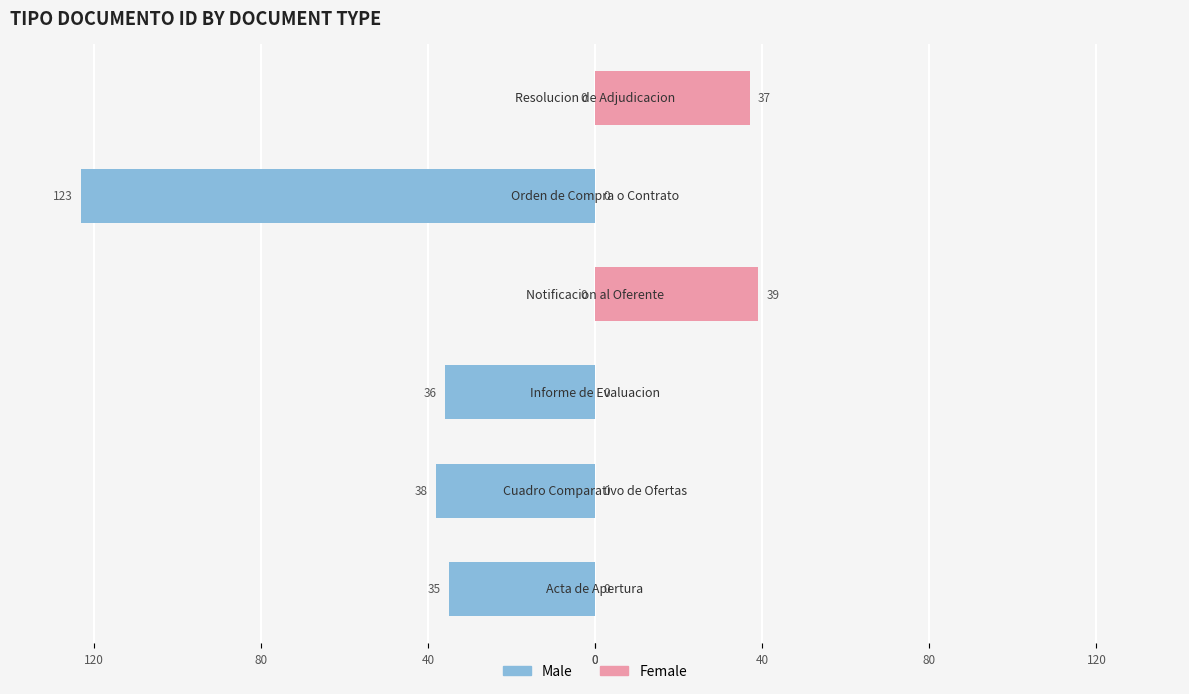

Reading right to left, extract all data points from this chart.

Male: 40=0	0=-123	120=0	80=-36	40=-38	0=-35
Female: 40=37	0=0	120=39	80=0	40=0	0=0